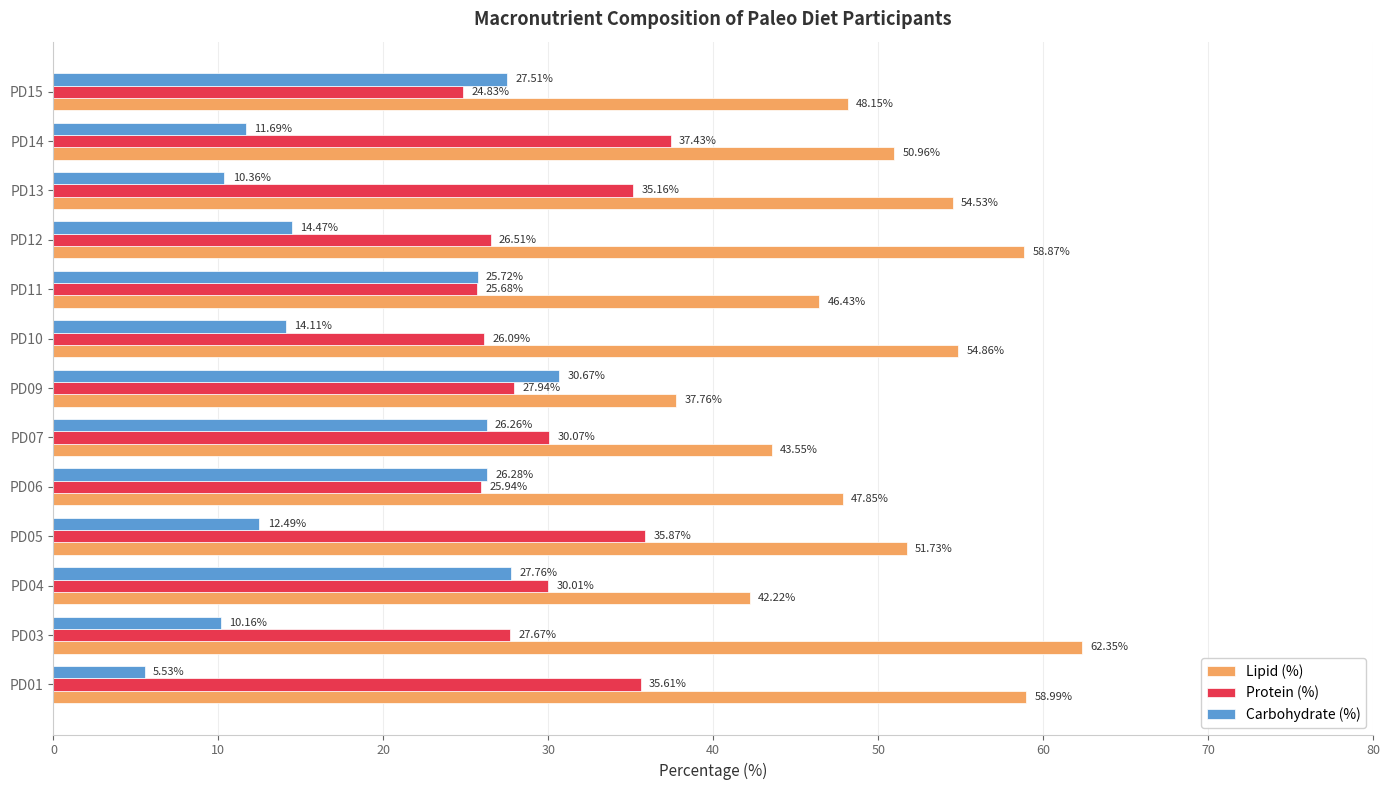

Between PD03 and PD14, which series saw the biggest shift?

Lipid (%)